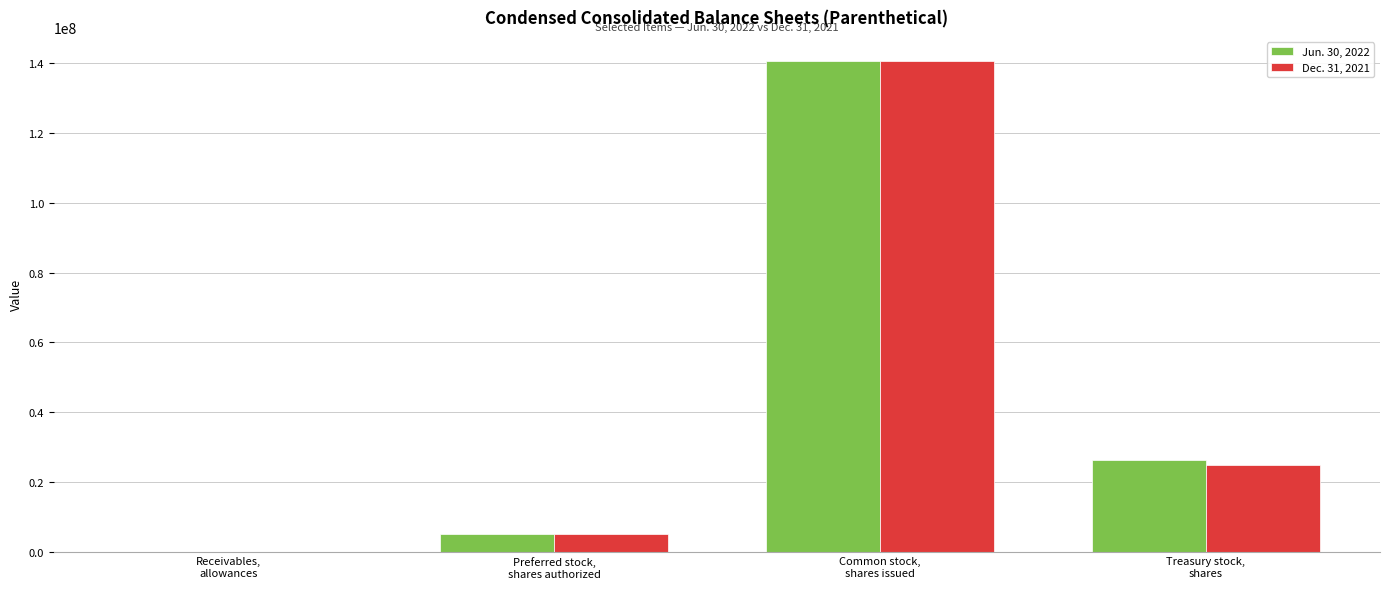

Are the bars horizontal?

No